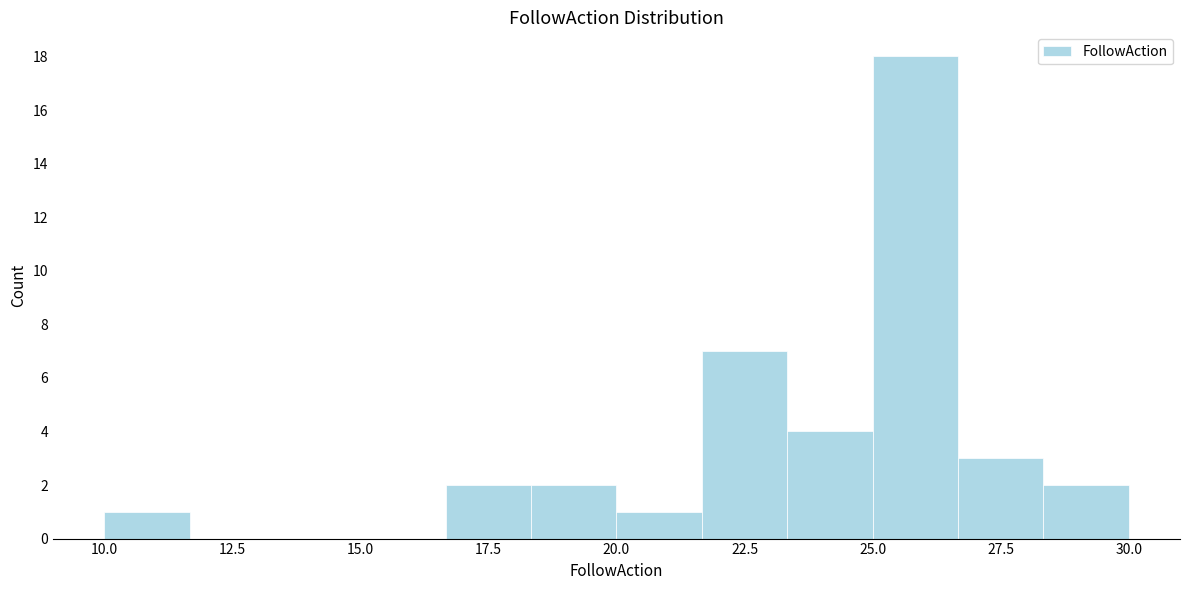

Read against the x-axis, roughly where is the centre of the tallest bar?

26.0